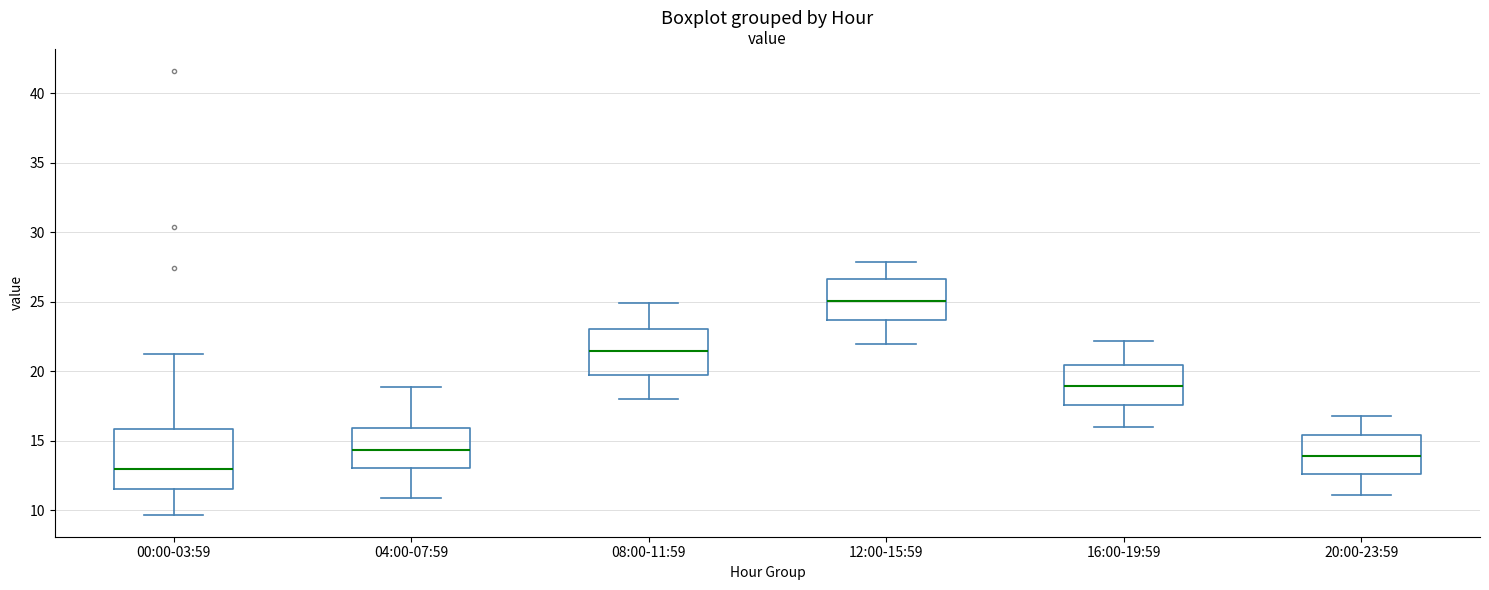

Reading left to right, transcribe this box plot: for each box, give where its median line is, the range the box spans, and where its two whiskers end, as read against the y-axis. The values are not printed on the chart, so give them approximately, as read against the axis.

00:00-03:59: median 13.0, box 11.5 to 16.0, whiskers 9.5 to 21.5
04:00-07:59: median 14.5, box 13.0 to 16.0, whiskers 11.0 to 19.0
08:00-11:59: median 21.5, box 20.0 to 23.0, whiskers 18.0 to 25.0
12:00-15:59: median 25.0, box 23.5 to 26.5, whiskers 22.0 to 28.0
16:00-19:59: median 19.0, box 17.5 to 20.5, whiskers 16.0 to 22.0
20:00-23:59: median 14.0, box 12.5 to 15.5, whiskers 11.0 to 17.0